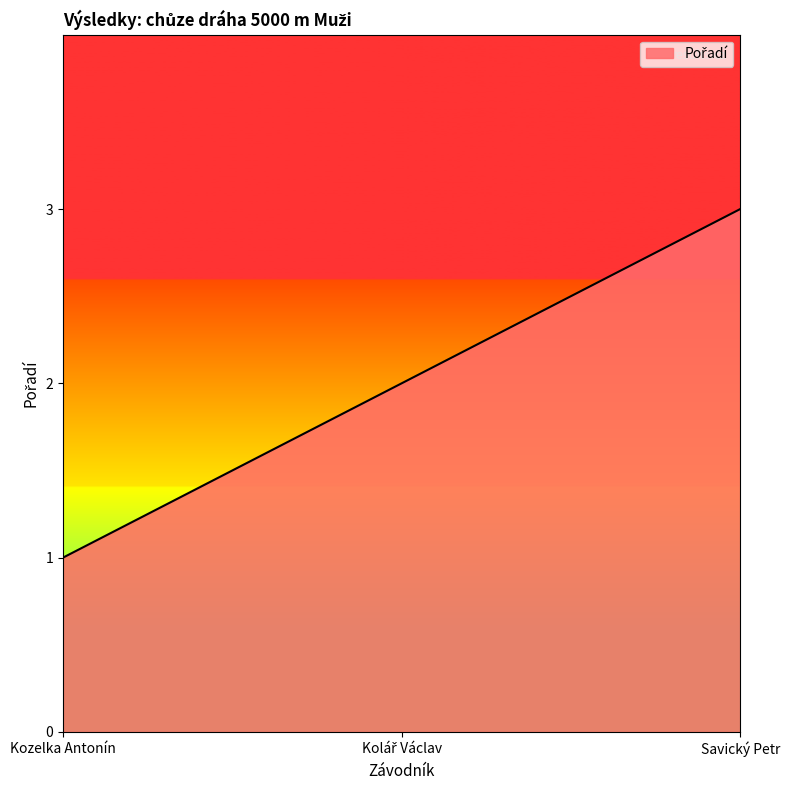

True or false: the data shows 3 at Savický Petr.

True